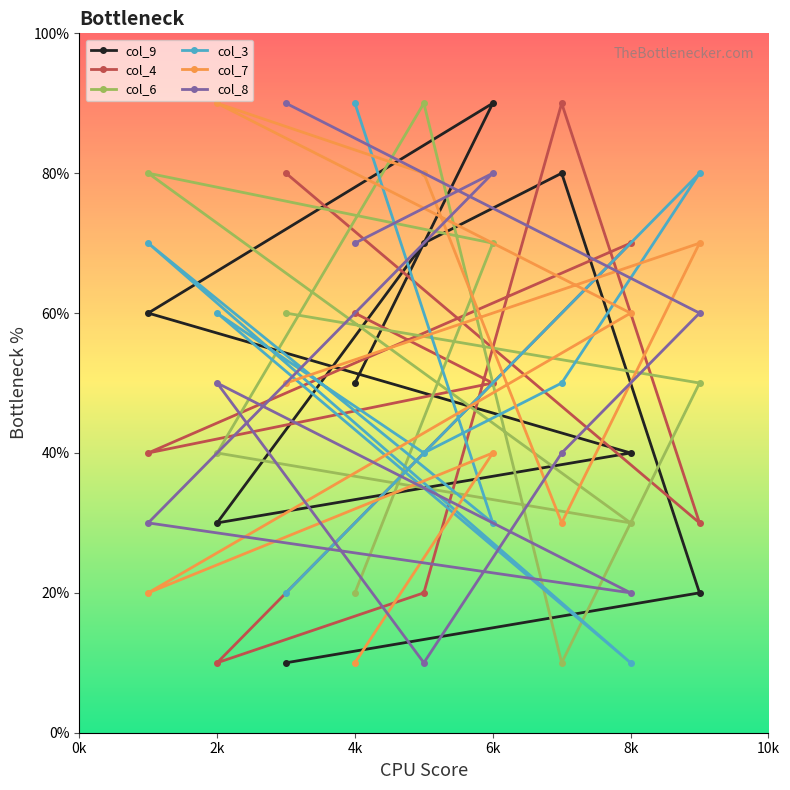

Which series changed the most between 2k and 6k?

col_9